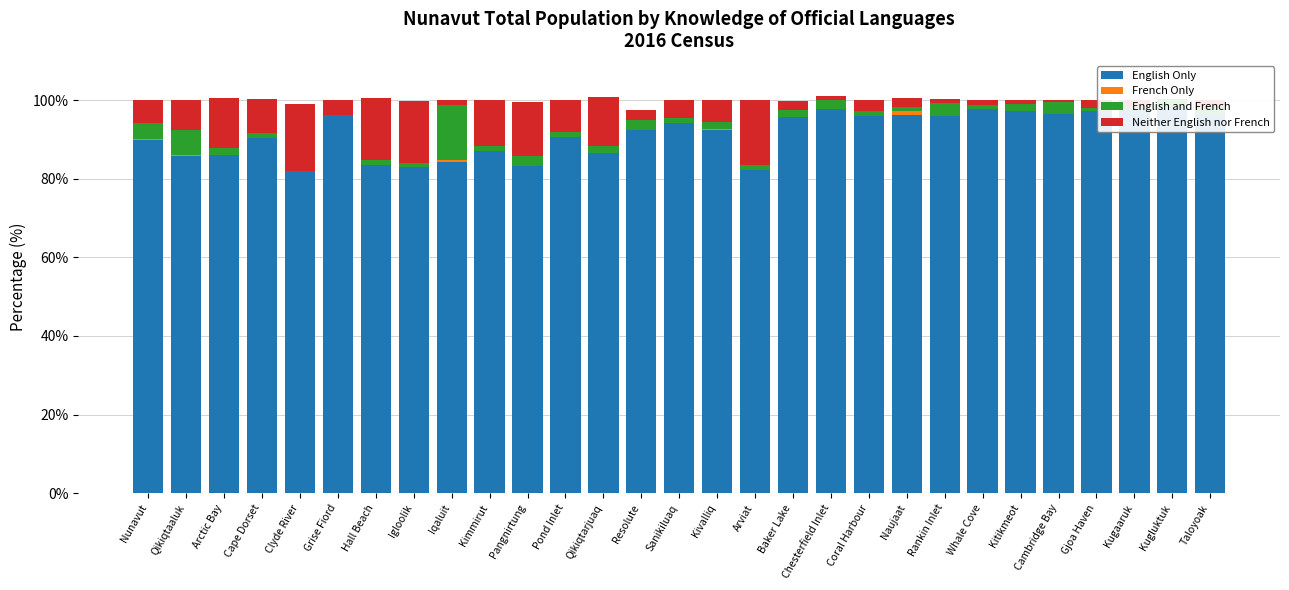

Reading left to right, extract all data points from this chart.

English Only: 89.8	85.8	86.1	90.3	82.0	96.2	83.5	82.9	84.2	87.0	83.2	90.7	86.6	92.5	94.3	92.5	82.1	95.6	97.6	96.1	96.3	96.1	97.7	97.2	96.6	97.3	97.8	98.3	96.6
French Only: 0.2	0.2	0.0	0.0	0.0	0.0	0.0	0.0	0.6	0.0	0.0	0.0	0.0	0.0	0.0	0.1	0.0	0.0	0.0	0.0	0.9	0.0	0.0	0.0	0.0	0.0	0.0	0.0	0.0
English and French: 4.3	6.5	1.7	1.4	0.0	0.0	1.2	1.2	13.9	1.3	2.7	1.2	1.7	2.5	1.1	1.9	1.3	1.9	2.4	1.1	0.9	3.2	1.1	1.7	2.8	0.8	0.5	1.7	1.5
Neither English nor French: 5.7	7.5	12.7	8.7	17.1	3.8	15.9	15.6	1.2	11.7	13.8	8.0	12.6	2.5	4.5	5.5	16.6	2.2	1.2	2.8	2.3	0.9	1.1	1.1	0.6	1.9	1.6	0.3	1.9